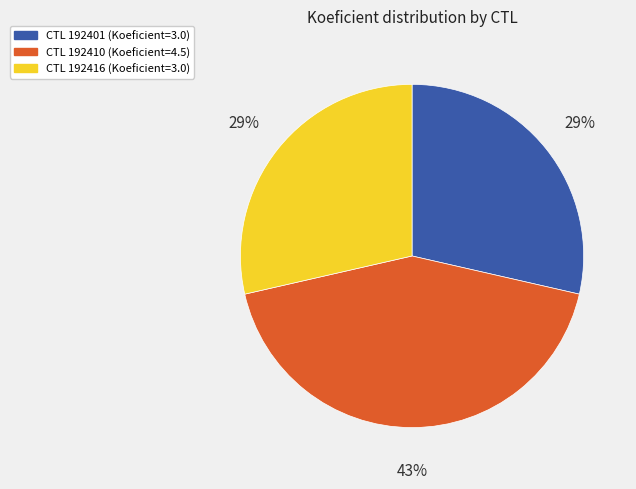

How many segments does this pie chart have?

3